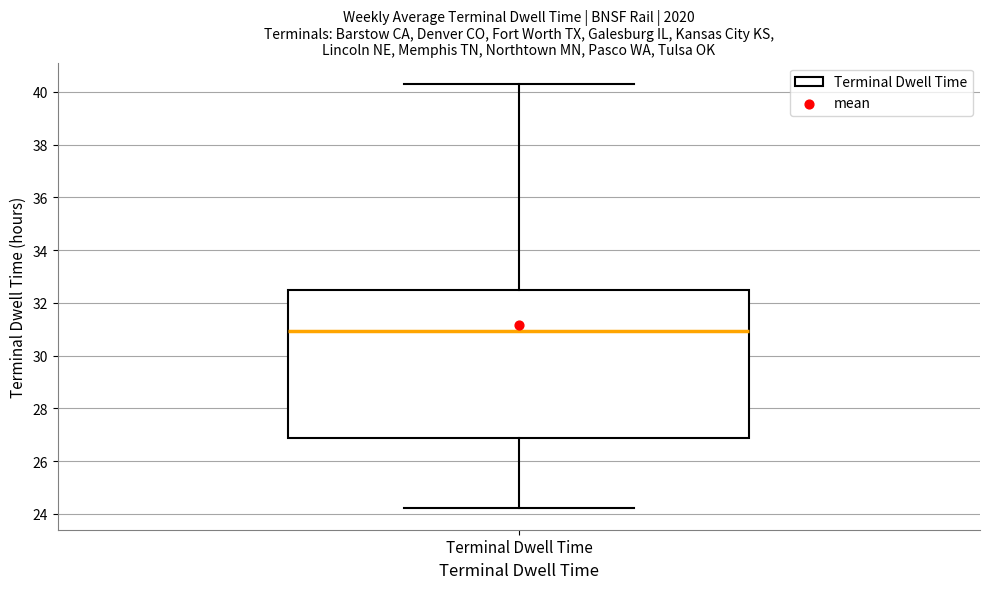

Read this box plot against the y-axis: the position of the median line, the range covered by the box, and the ends of both whiskers. The values are not printed on the chart, so give them approximately, as read against the axis.

median 31.0, box 26.8 to 32.4, whiskers 24.2 to 40.4